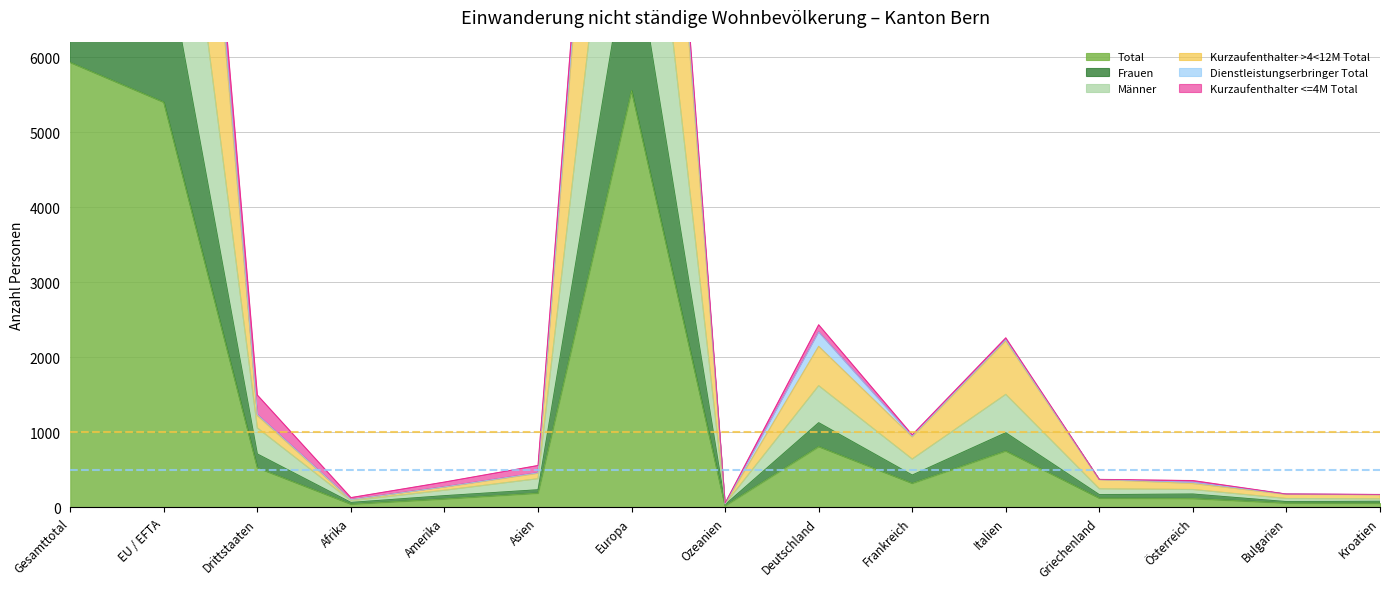

Which category has the highest value in the Total series?

Gesamttotal